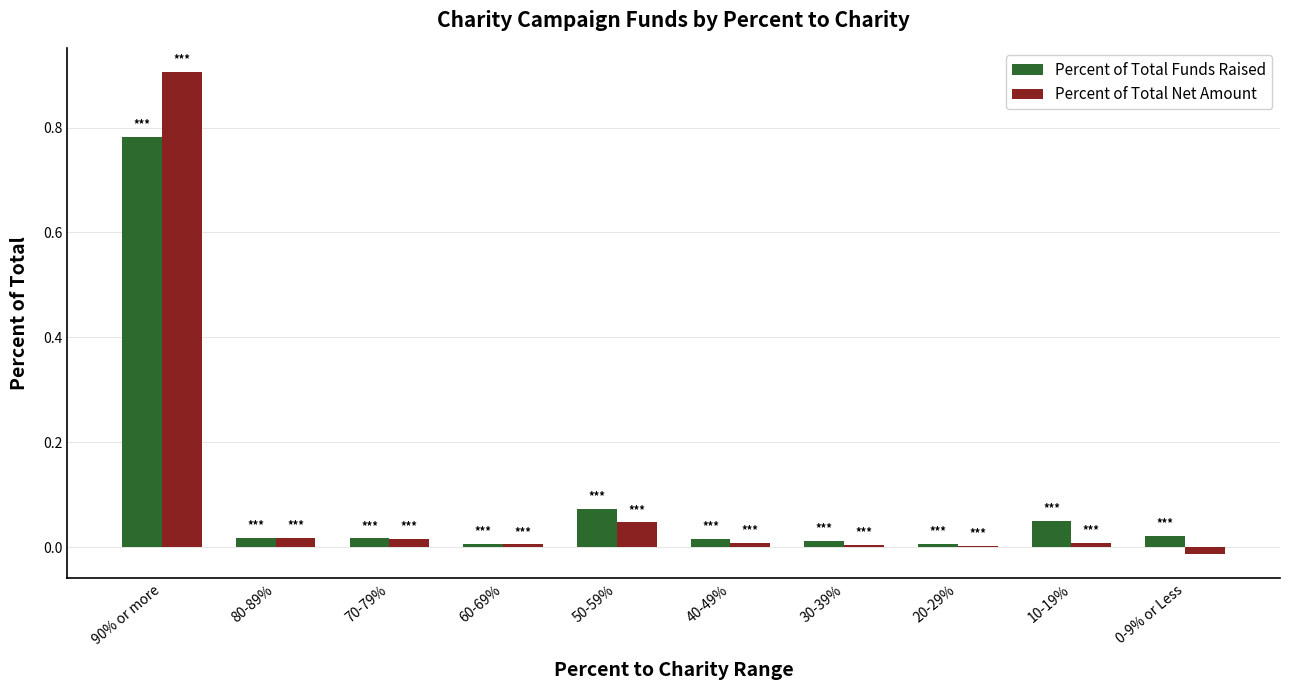

Read the Percent of Total Net Amount value at 90% or more.

0.9